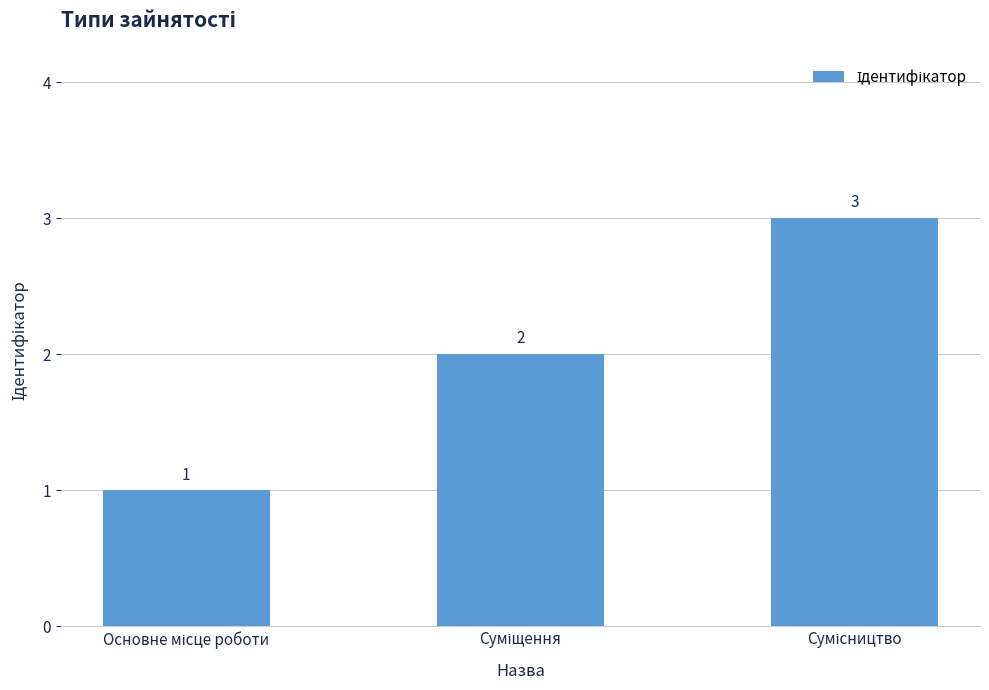

What is the greatest value displayed?

3